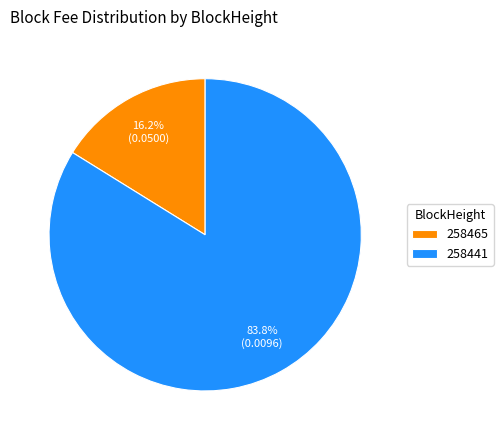

Count the number of slices in the pie.

2